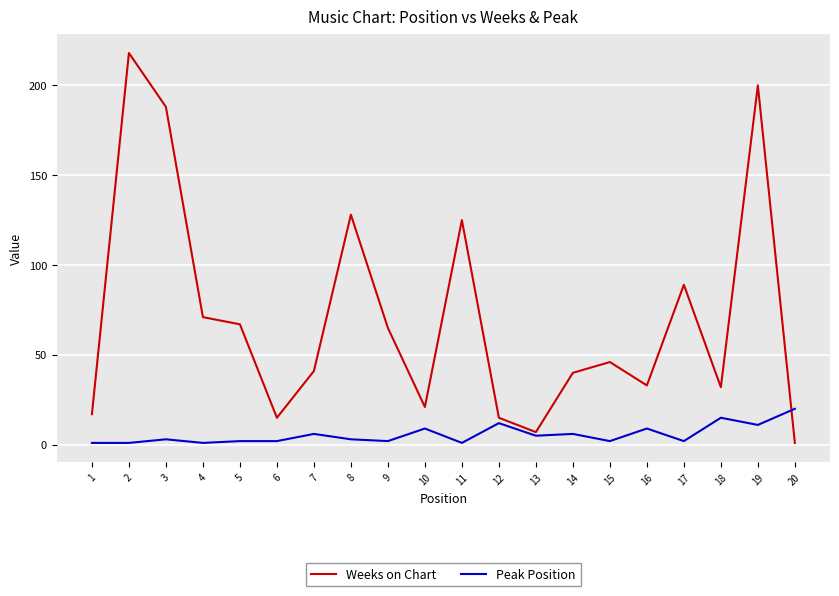

How many interior local peaks does the Weeks on Chart series have?

6